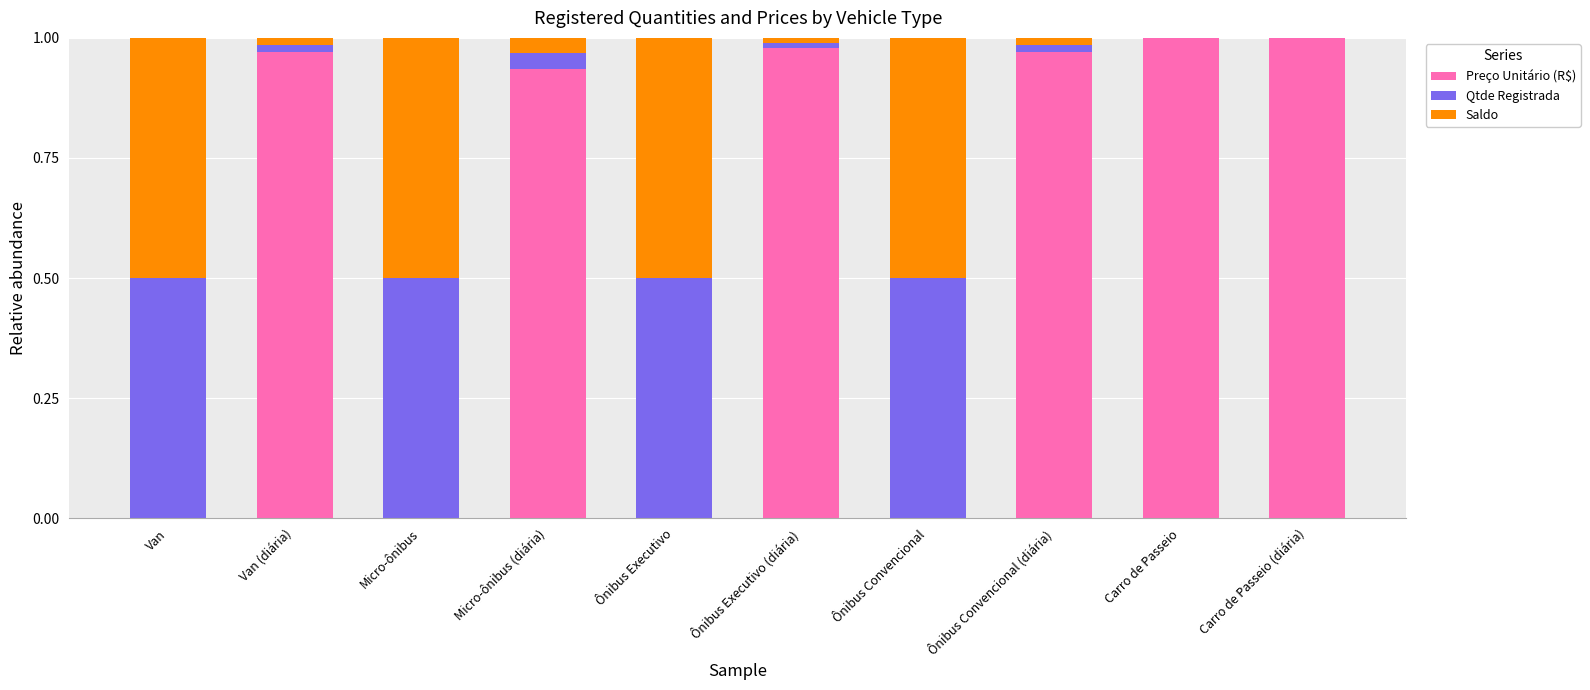

What is the label of the 2nd bar from the right?

Carro de Passeio